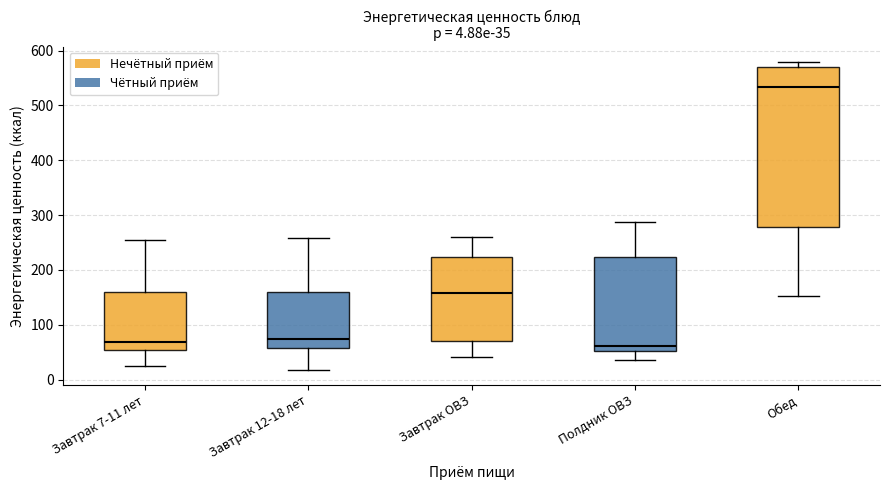

Which box is the tallest, from its lower edge to its upper edge?

Обед